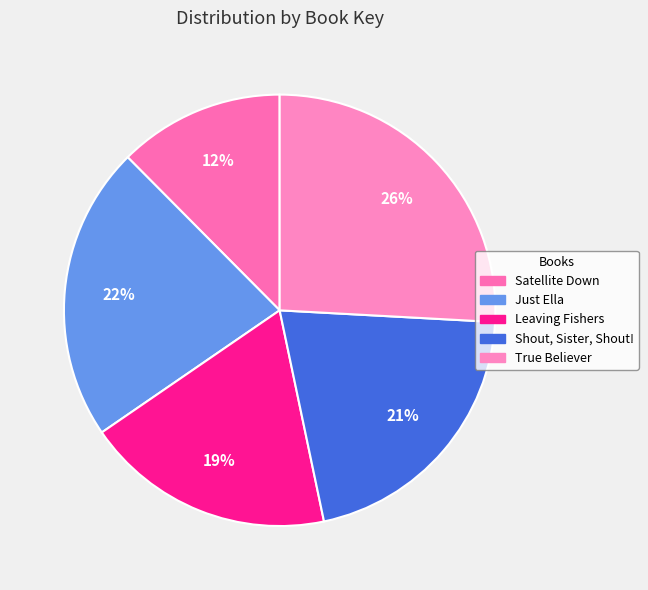

Combined, what portion of the pie is Satellite Down and Just Ella?

34.6%